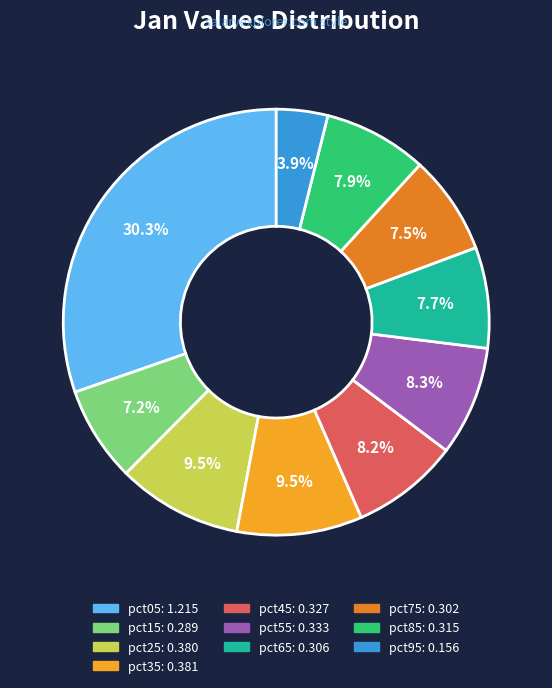

What is the ratio of the value at pct85 to the value at pct05?

0.3